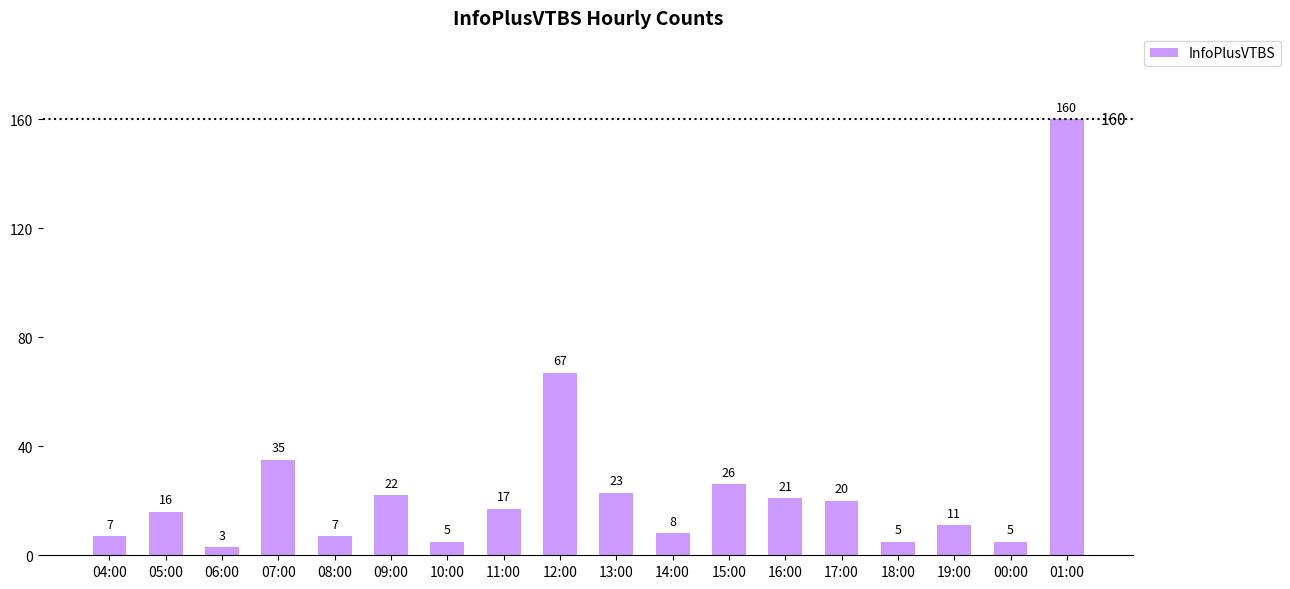

What is the sum of all values?

458